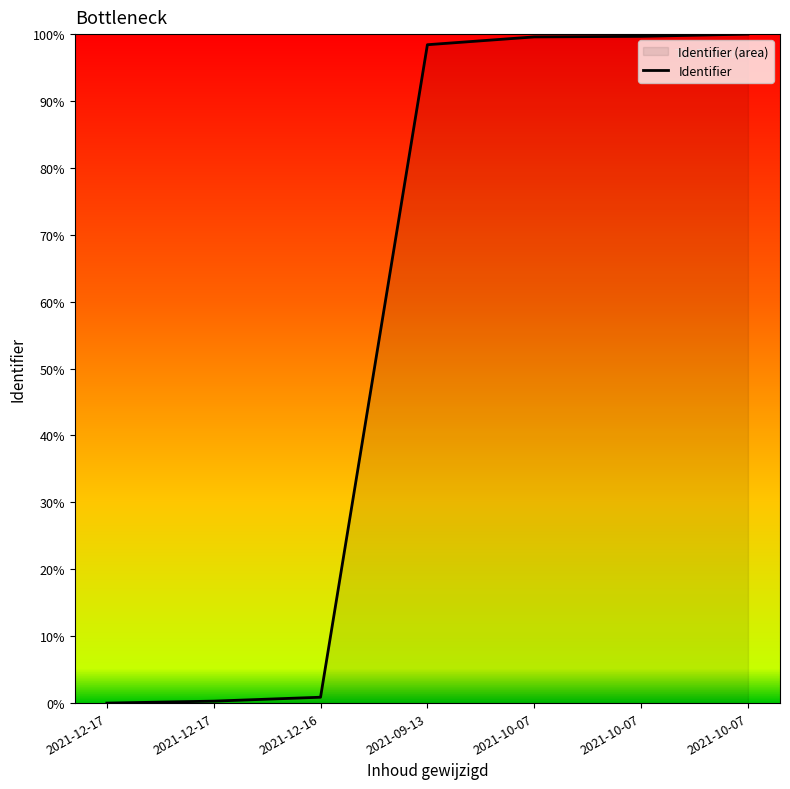

Reading left to right, what are all the values shown in this chart?

0.0	0.3	0.9	98.4	99.6	99.7	100.0